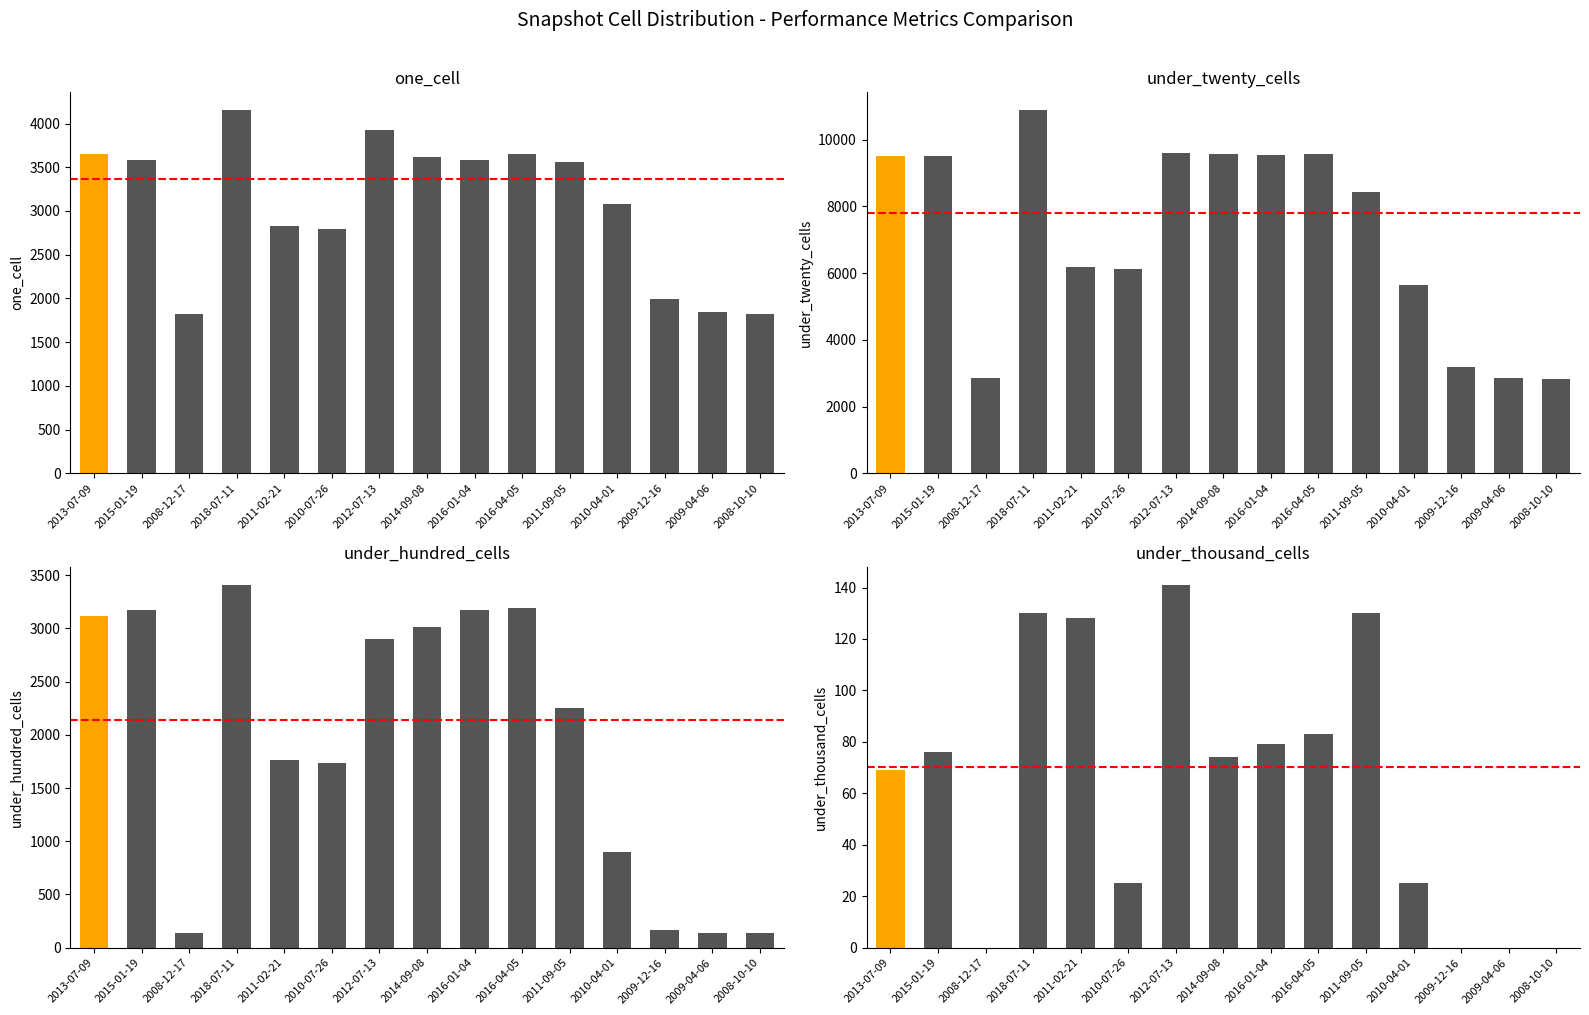

What is the value of the under_twenty_cells bar at the 1st from the left?

9526